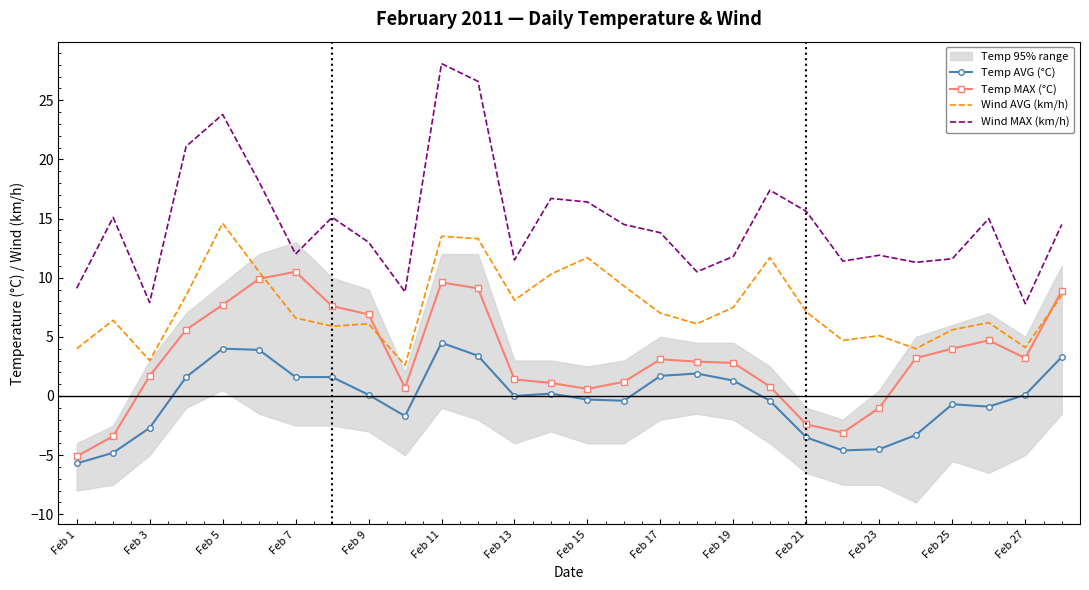

Rank the series by their maximum value, from lowest to highest.

Temp AVG (°C), Temp MAX (°C), Wind AVG (km/h), Wind MAX (km/h)